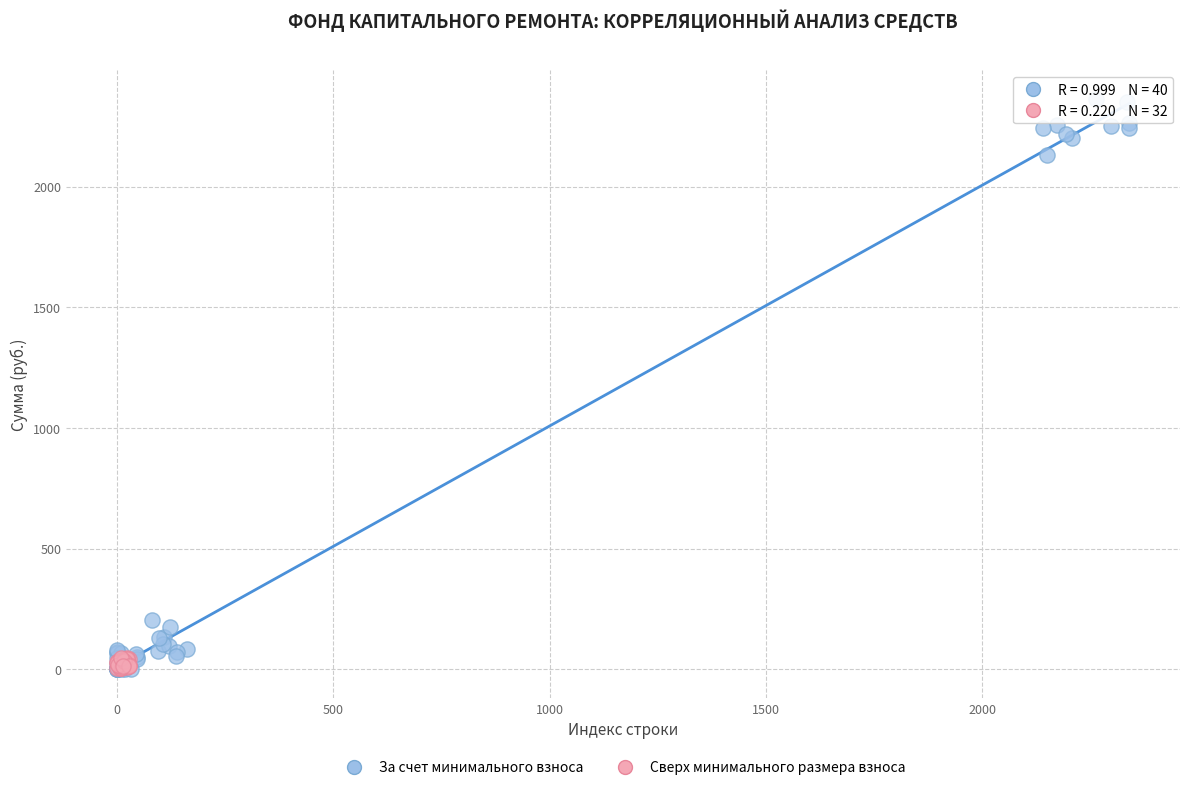

Which series has the largest Y range (max minus min)?

За счет минимального взноса